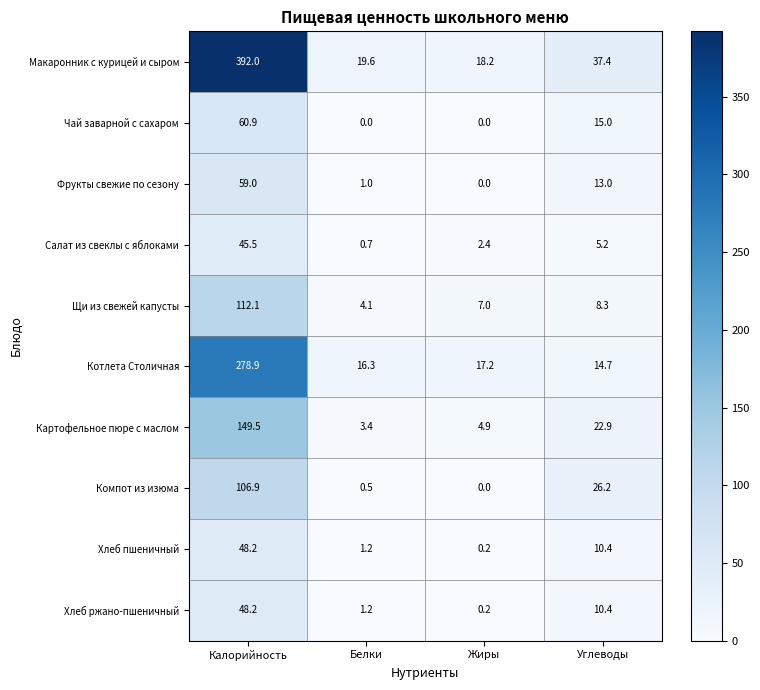

The Компот из изюма series shows 0.2 at Белки. True or false?

False